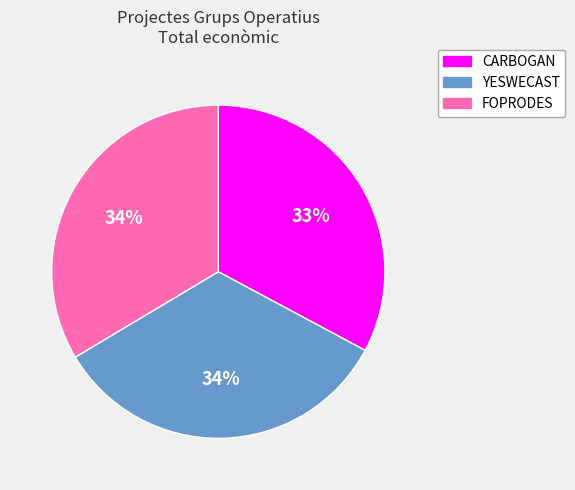

Which has a higher value, CARBOGAN or YESWECAST?

YESWECAST